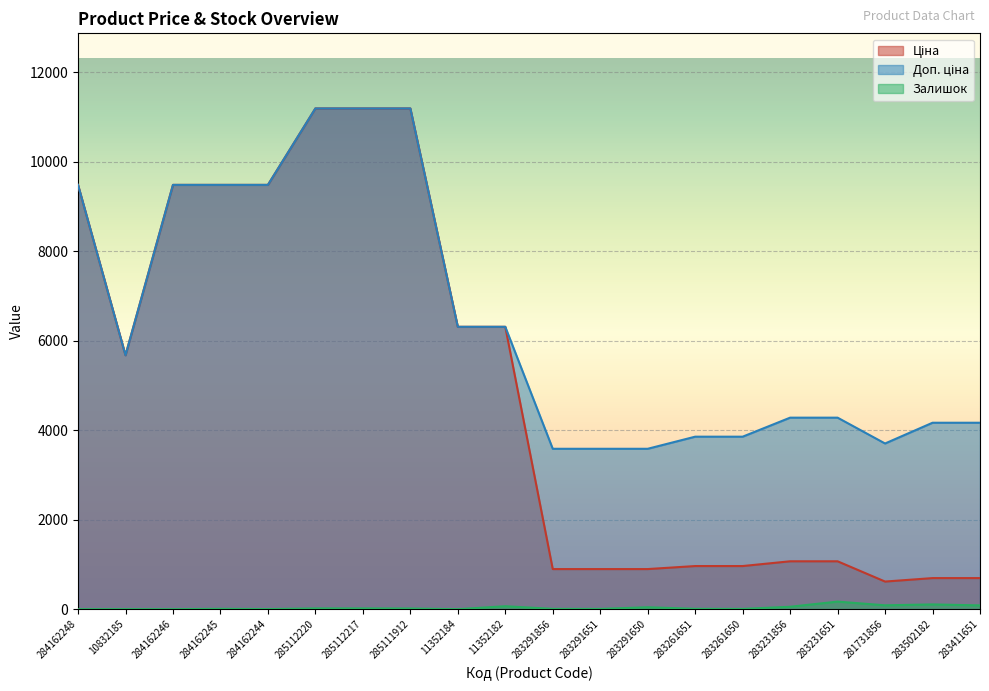

Read the Залишок value at 283291650.

43.0